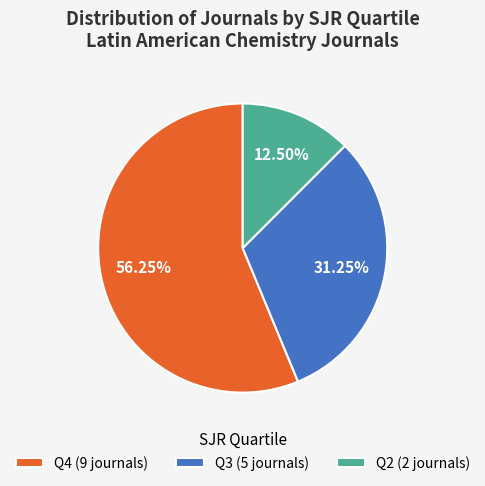

What is the ratio of the value at Q4 (9 journals) to the value at Q3 (5 journals)?

1.8